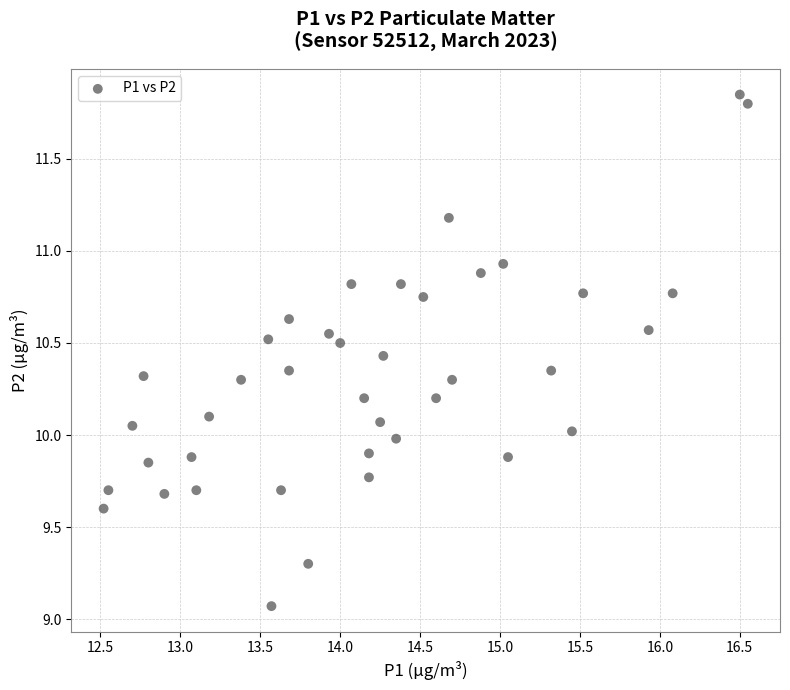

What is the range of Y values (max minus min)?

2.8